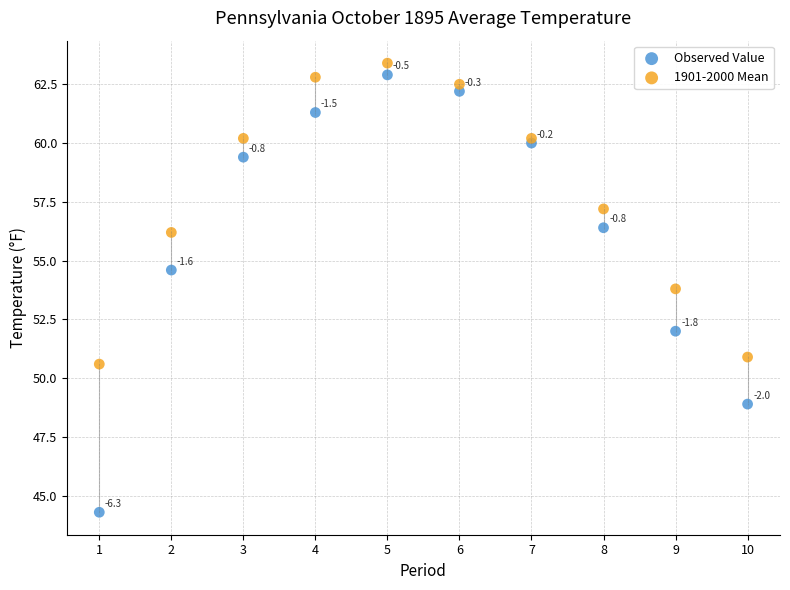

What is the X range (max minus min) for the scatter plot?

9.0